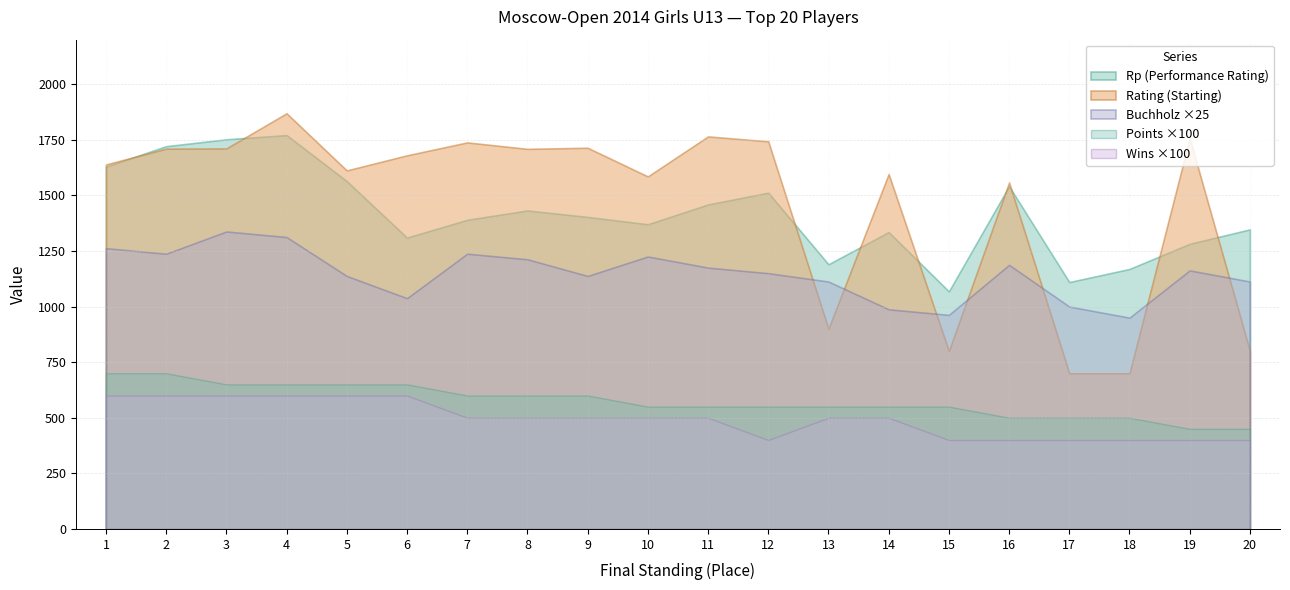

Does the chart display data point markers on the line(s)?

No